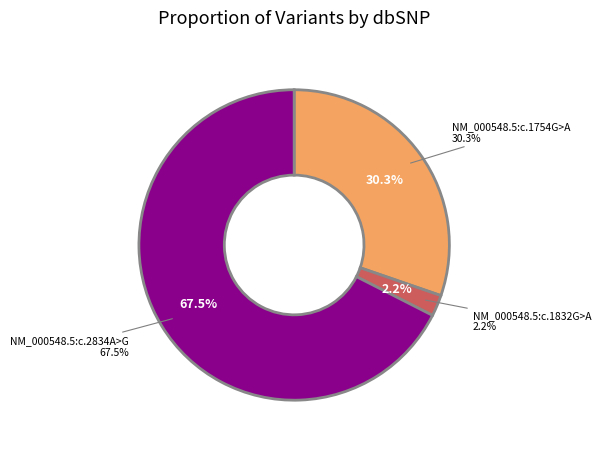

What percentage is the NM_000548.5:c.1754G>A slice, to the nearest percent?

30%